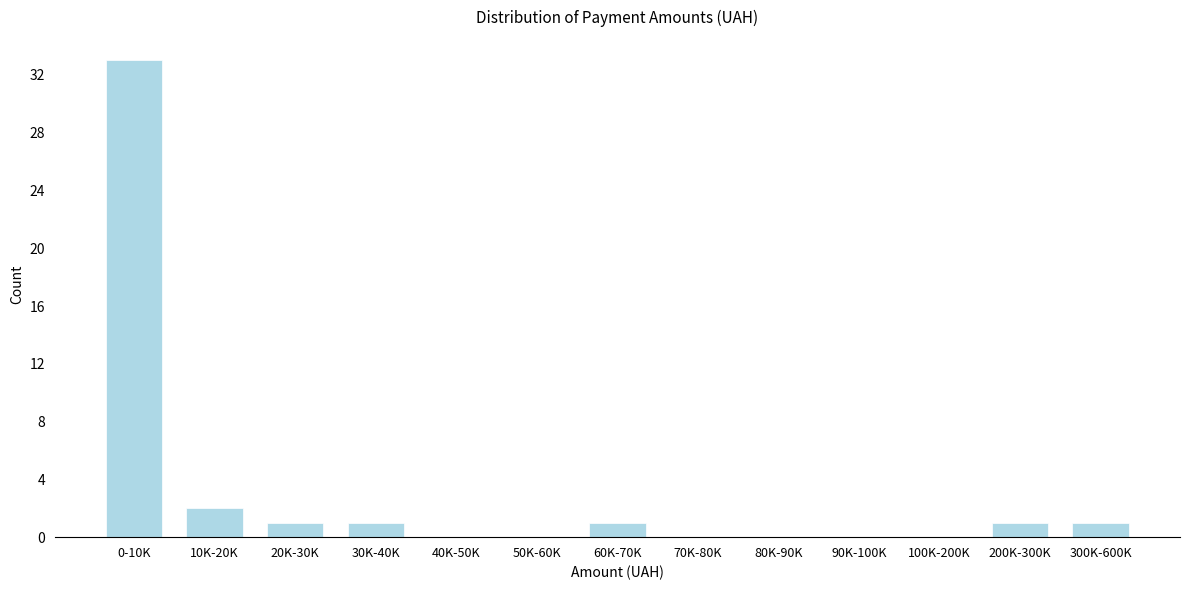

Reading left to right, transcribe all the data shown in this chart.

0-10K=33	10K-20K=2	20K-30K=1	30K-40K=1	40K-50K=0	50K-60K=0	60K-70K=1	70K-80K=0	80K-90K=0	90K-100K=0	100K-200K=0	200K-300K=1	300K-600K=1